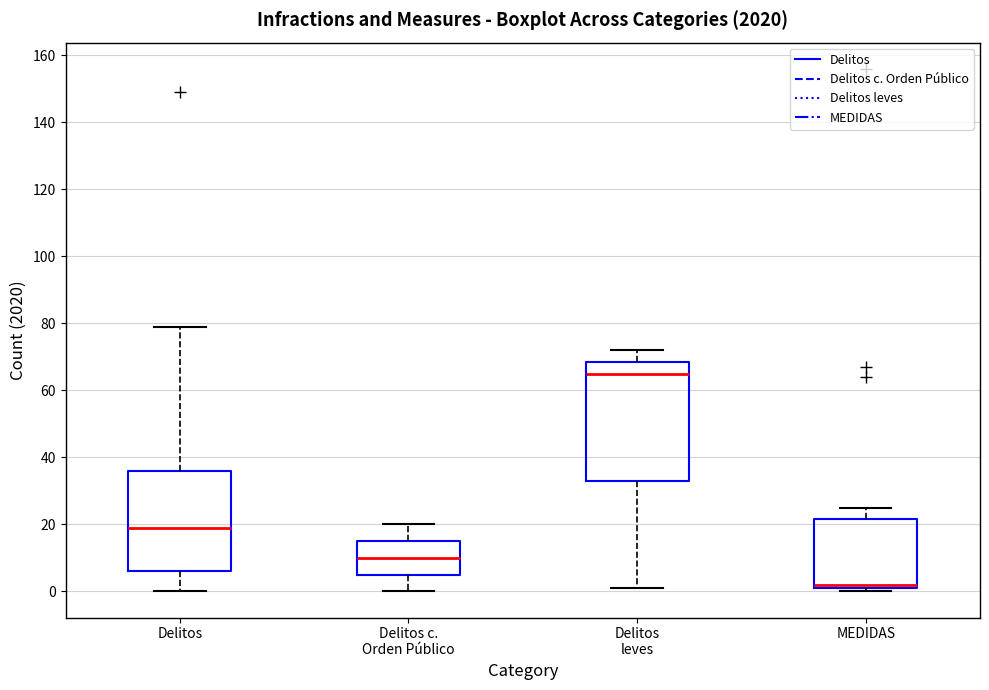

Which box is the tallest, from its lower edge to its upper edge?

Delitos leves